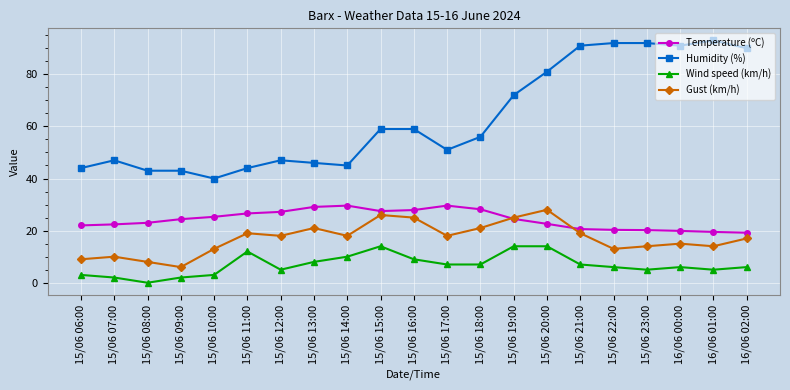

True or false: Humidity (%) and Gust (km/h) cross at least once.

False